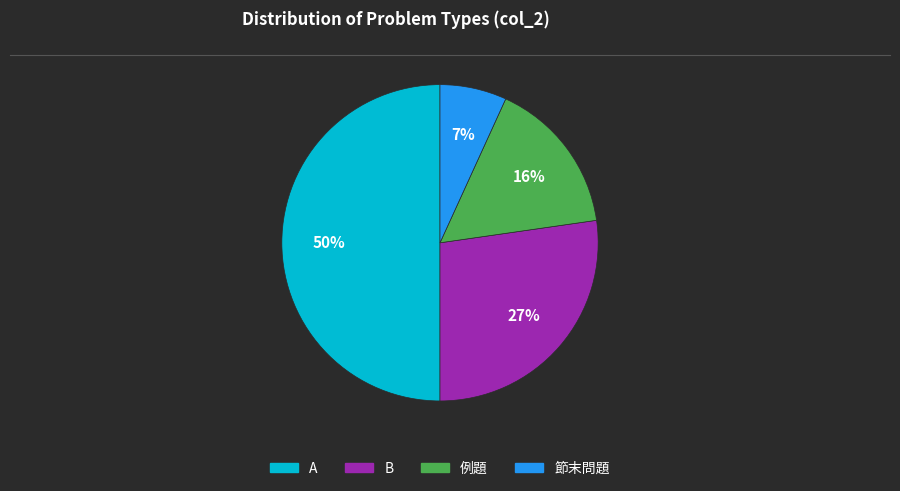

To the nearest percent, what is the difference between the largest and smallest slice percentages?

43%